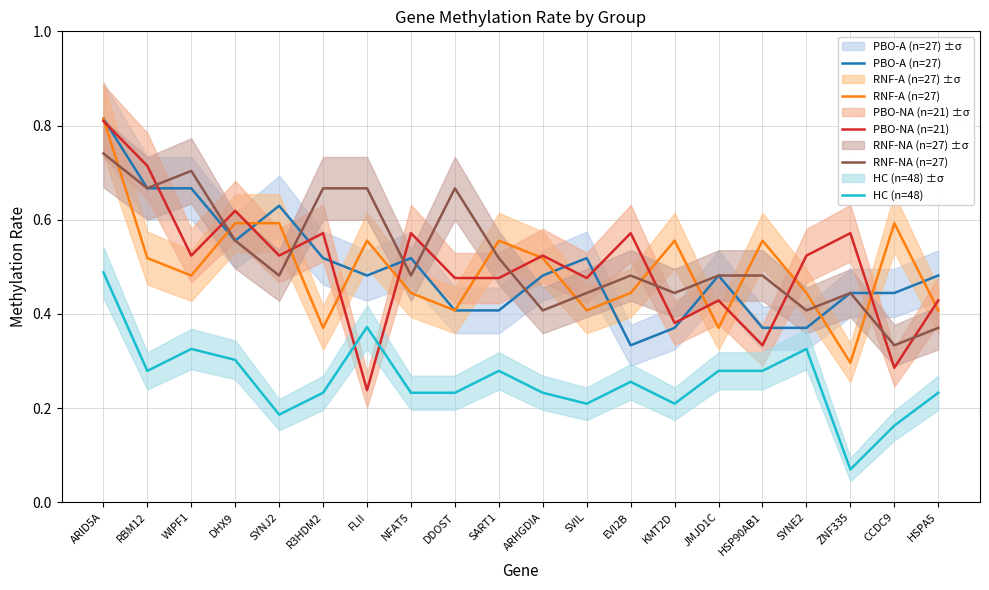

What is the label of the 19th point from the left?

CCDC9